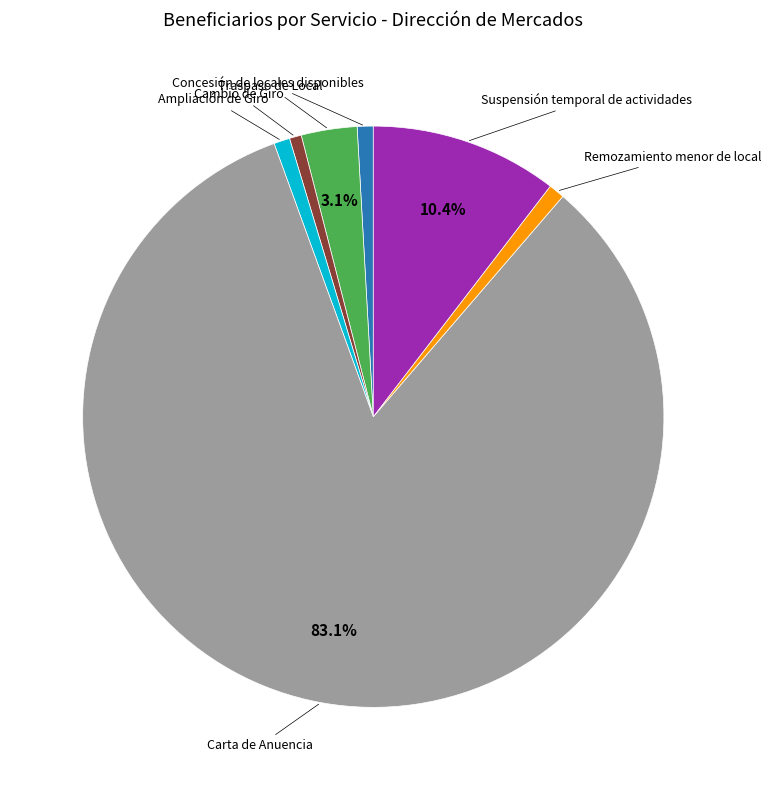

Is there a majority slice in this chart?

Yes